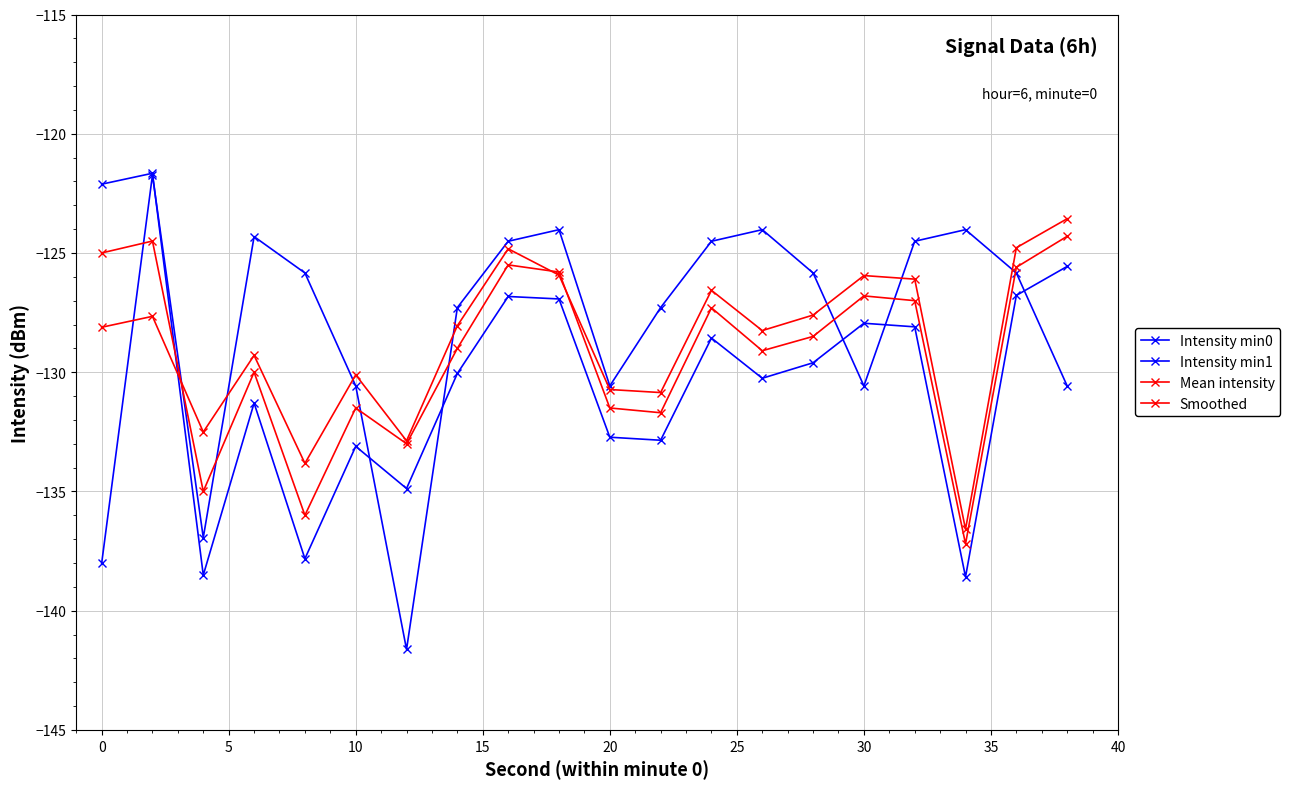

What is the maximum value shown in the chart?

-121.7